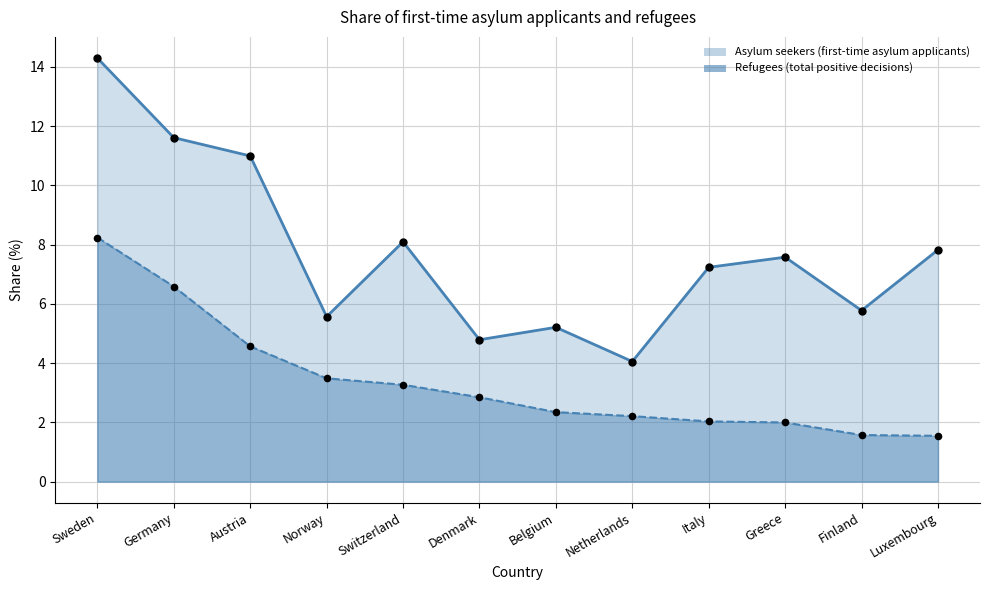

Which series has the largest Y range (max minus min)?

Asylum seekers (first-time asylum applicants)